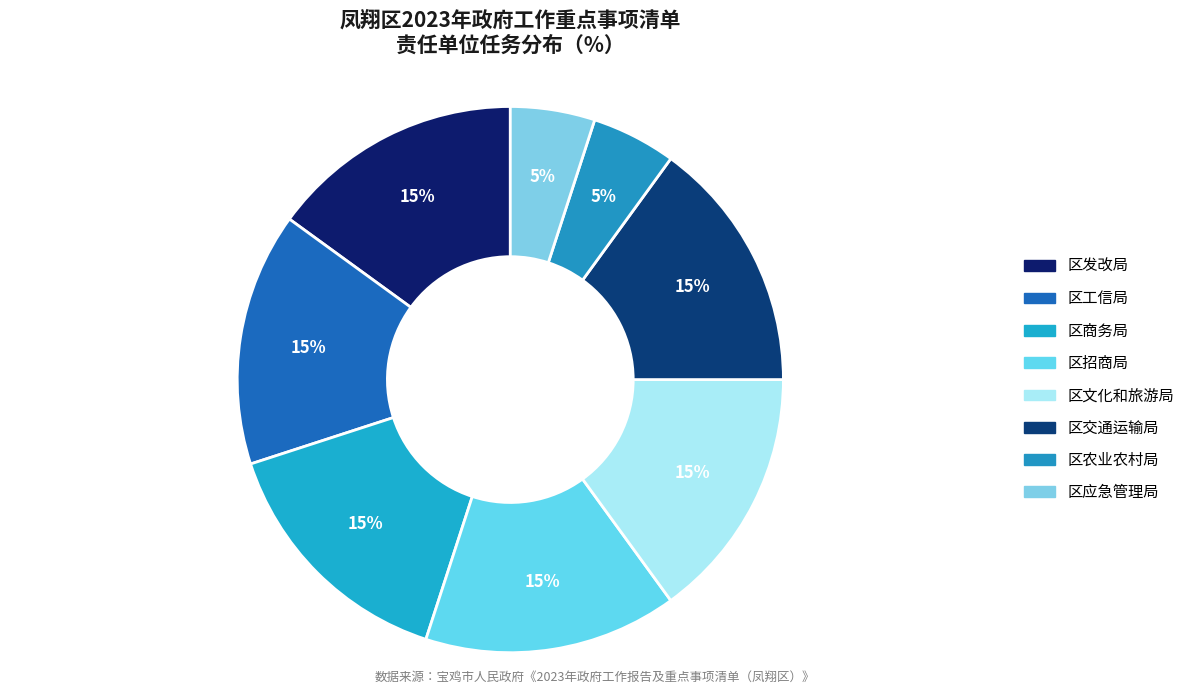

To the nearest percent, what is the difference between the 区应急管理局 and 区交通运输局 slice percentages?

10%